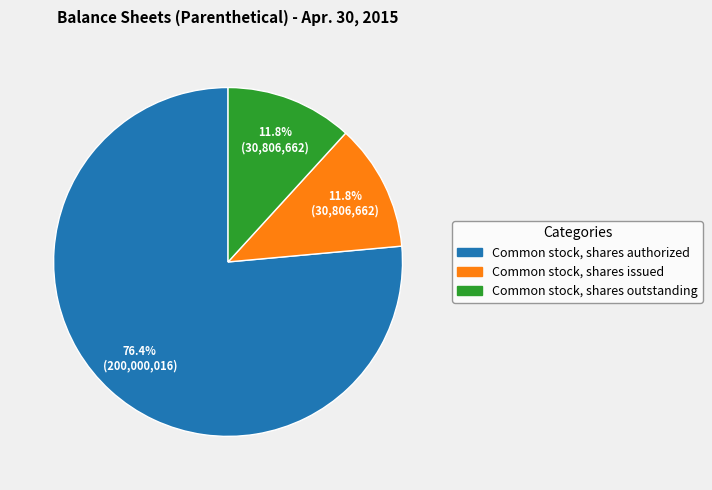

What is the ratio of the value at Common stock, shares outstanding to the value at Common stock, shares authorized?

0.2